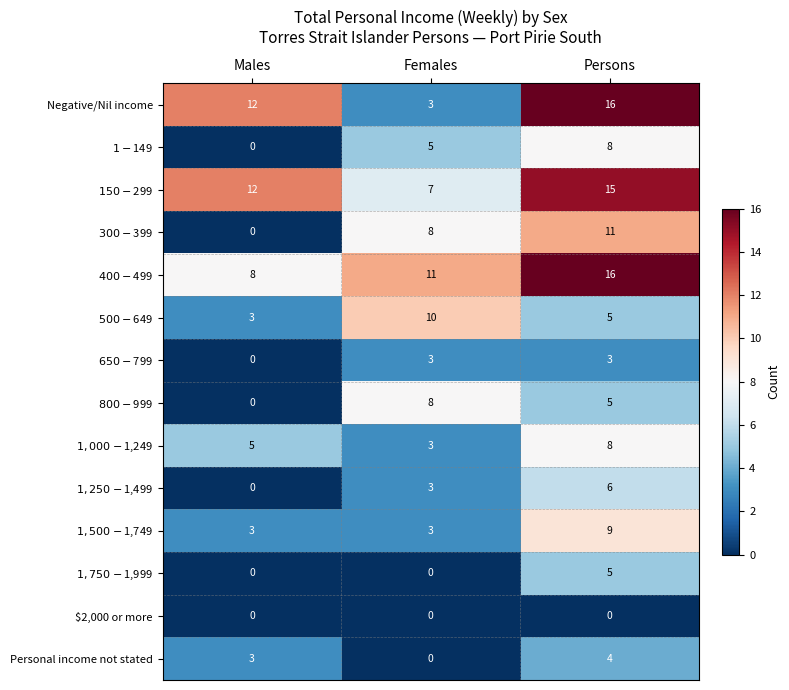

Between Males and Persons, which series saw the biggest shift?

$300-$399